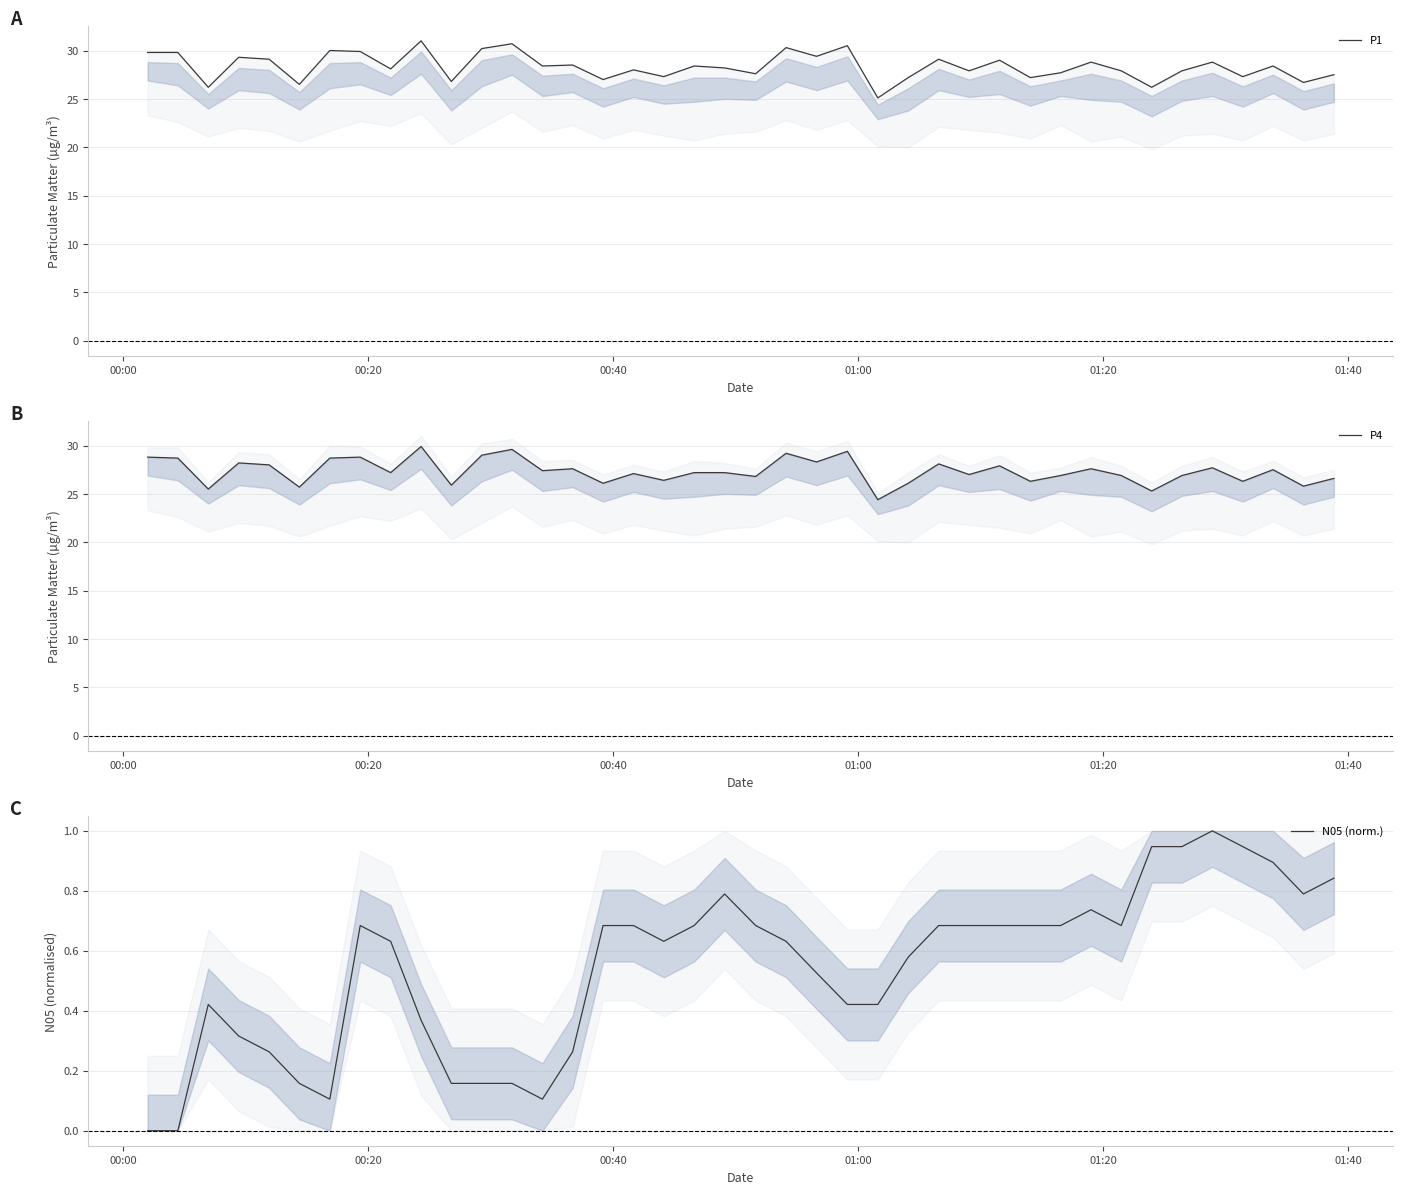

How many lines are shown in the chart?

3